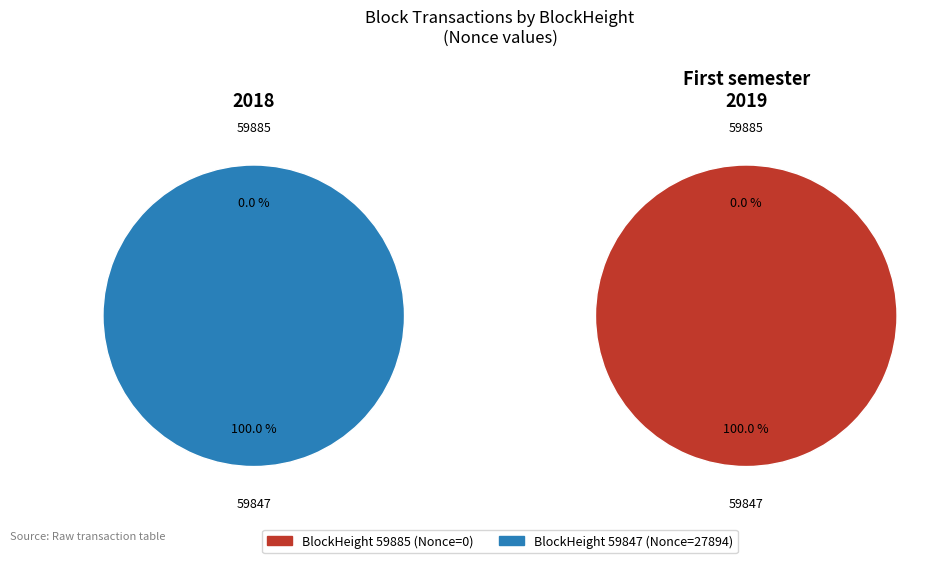

Which category has the biggest portion of the pie?

59847